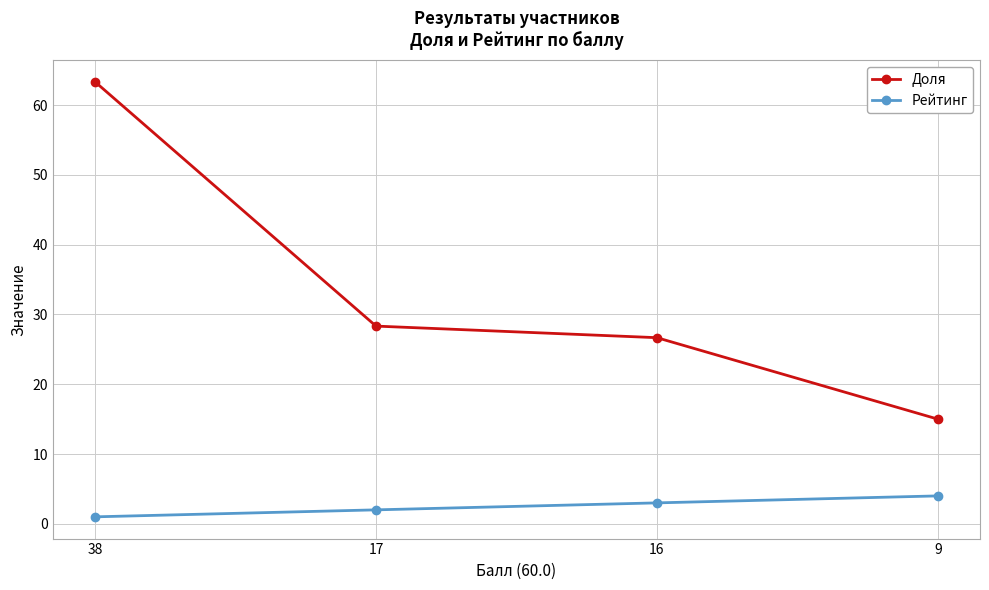

What is the maximum value shown in the chart?

63.3